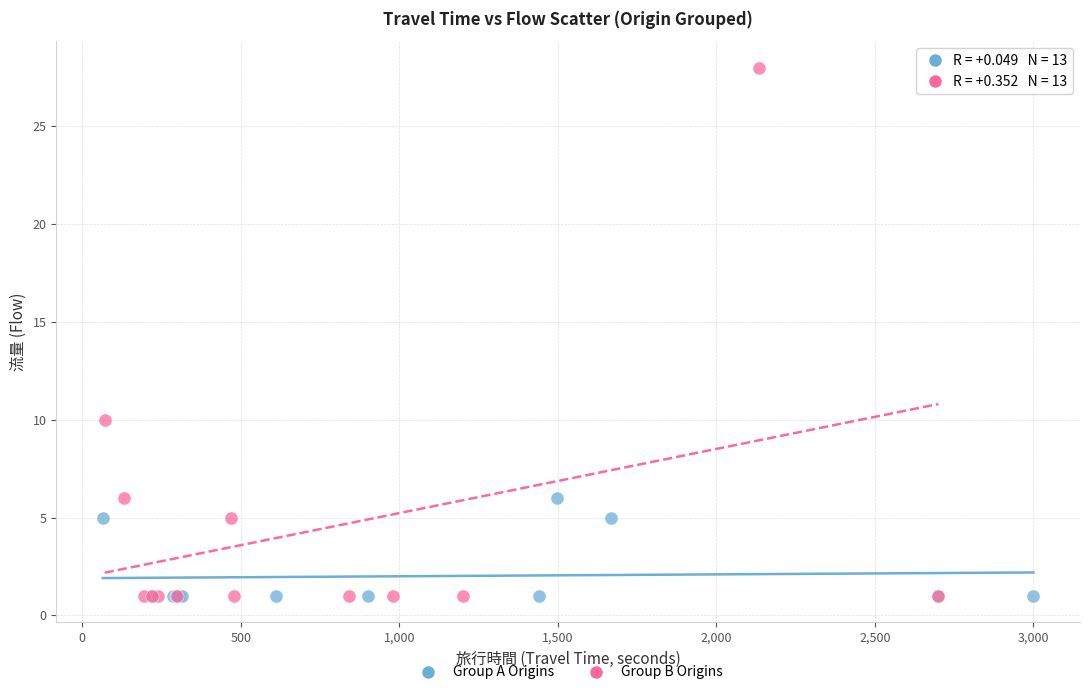

Which series contains the highest Y value?

Group B Origins